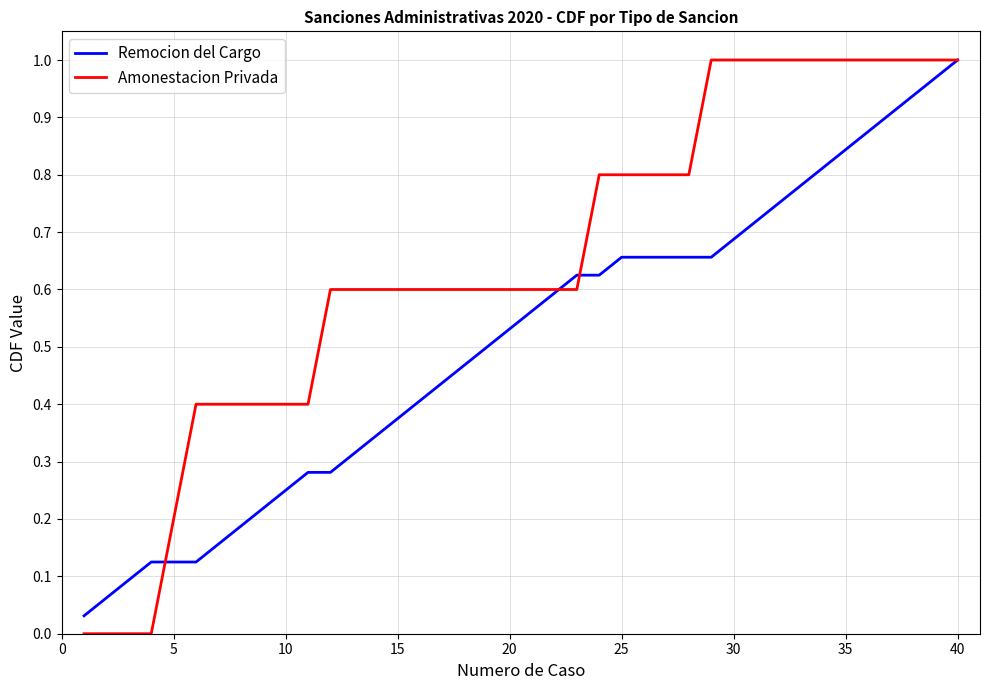

Which series has the largest range (max minus min)?

Amonestacion Privada